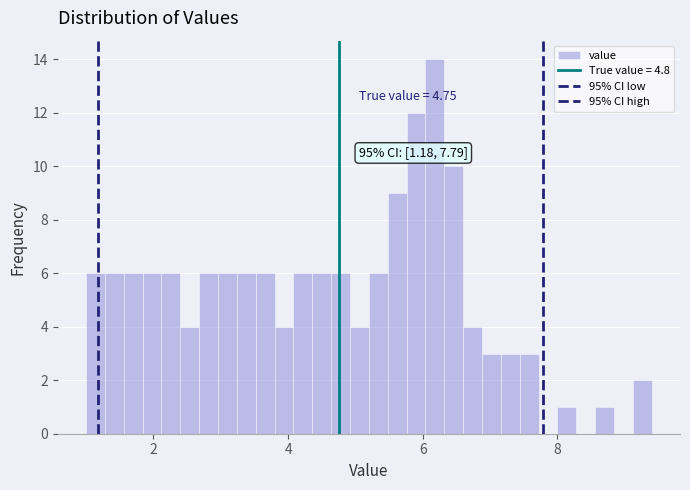

Read against the x-axis, roughly where is the centre of the tallest bar?

6.2